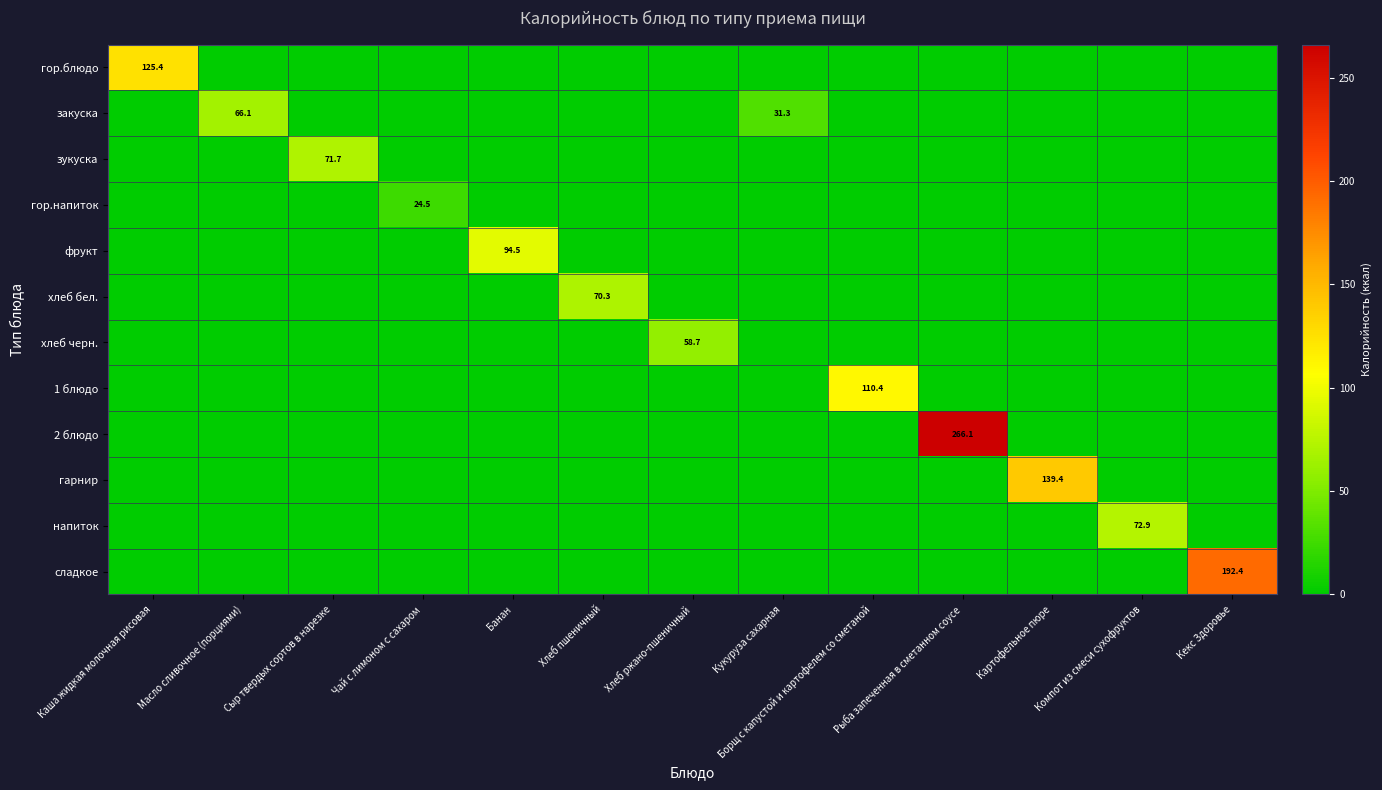

At how many categories does at least one series exceed 226?

1